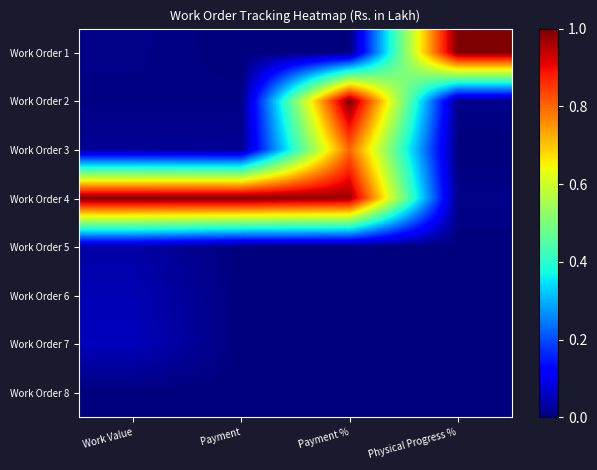

List the series in order of their peak value, lowest first.

Work Order 8, Work Order 5, Work Order 6, Work Order 7, Work Order 3, Work Order 1, Work Order 2, Work Order 4